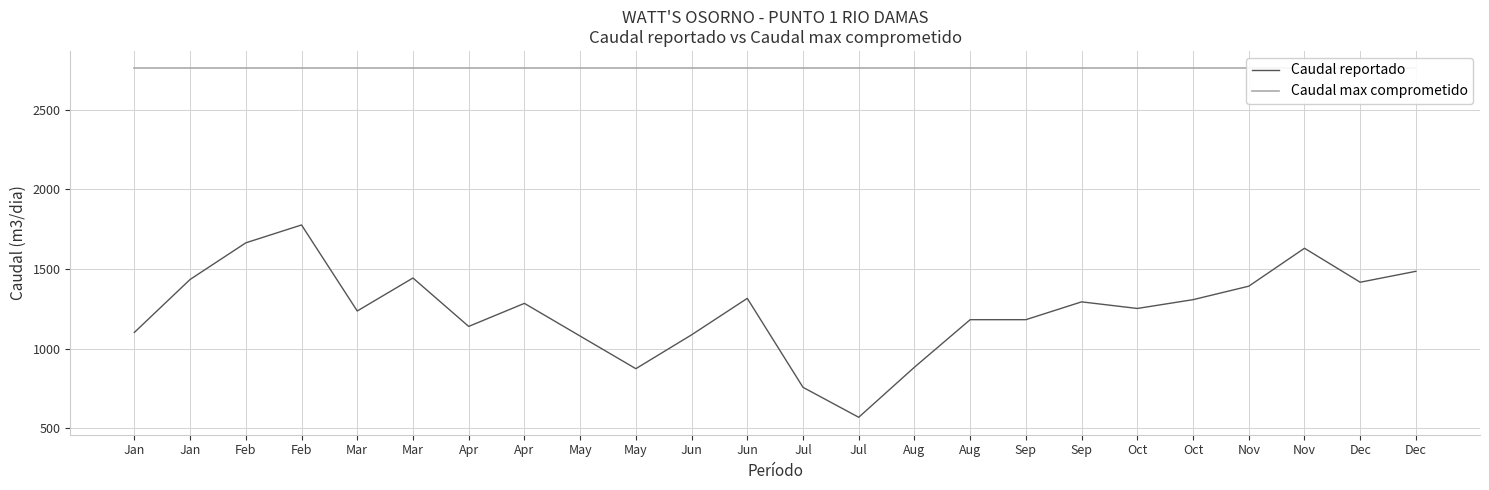

Reading left to right, list all the values displayed in this chart.

Caudal reportado: 1102.6	1435.0	1664.9	1777.2	1237.2	1444.2	1140.3	1285.0	1079.9	875.0	1087.4	1316.4	758.0	570.0	884.3	1182.6	1182.6	1294.5	1253.0	1308.2	1392.8	1631.0	1417.7	1486.3
Caudal max comprometido: 2760.0	2760.0	2760.0	2760.0	2760.0	2760.0	2760.0	2760.0	2760.0	2760.0	2760.0	2760.0	2760.0	2760.0	2760.0	2760.0	2760.0	2760.0	2760.0	2760.0	2760.0	2760.0	2760.0	2760.0